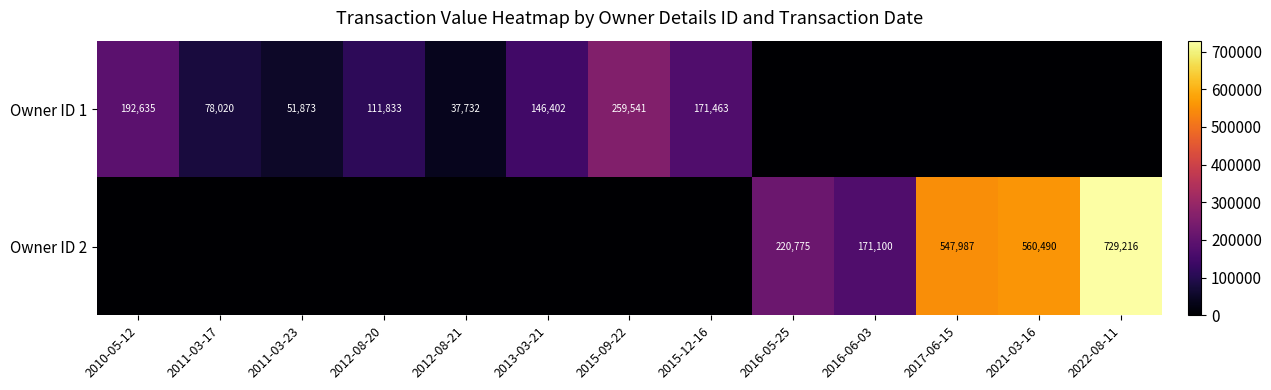

What is the sum of the Owner ID 2 values at 2016-05-25 and 2021-03-16?

781265